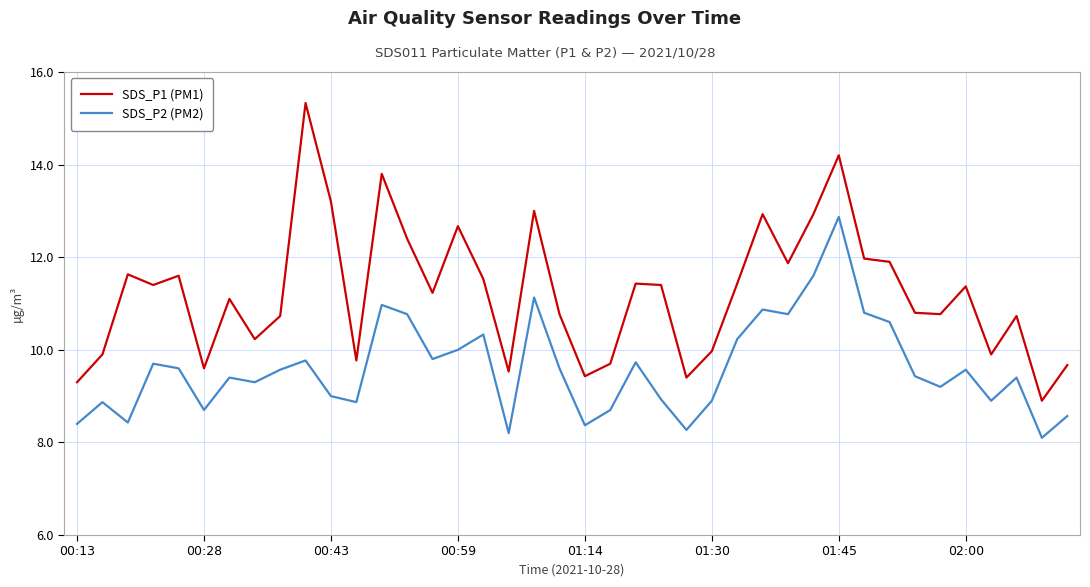

List the series in order of their peak value, highest first.

SDS_P1 (PM1), SDS_P2 (PM2)